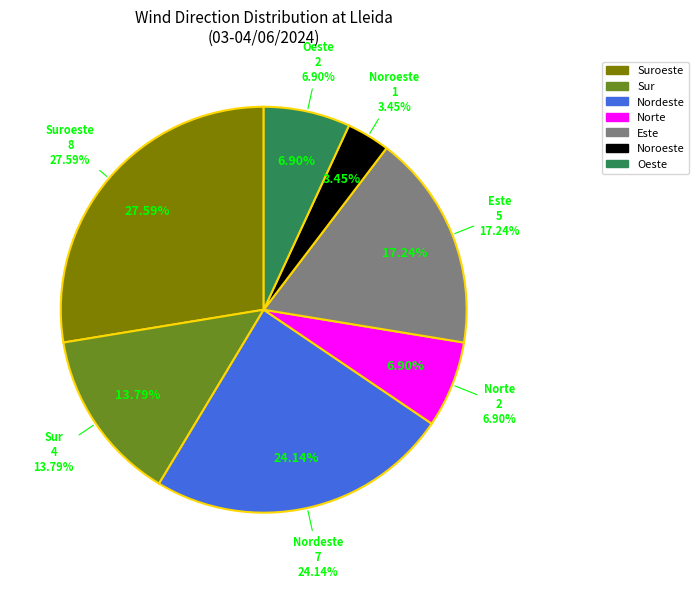

Do Sur and Nordeste together represent more than half of the pie?

No